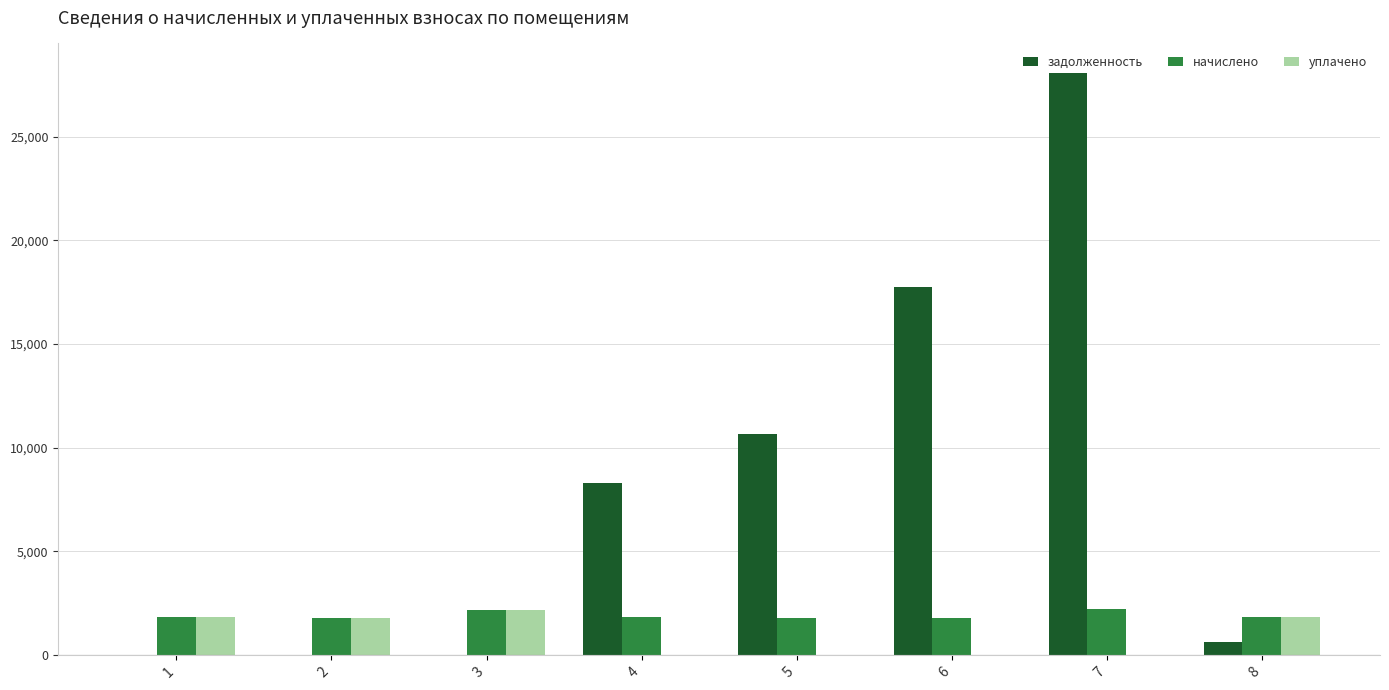

Count the number of categories in the chart.

8